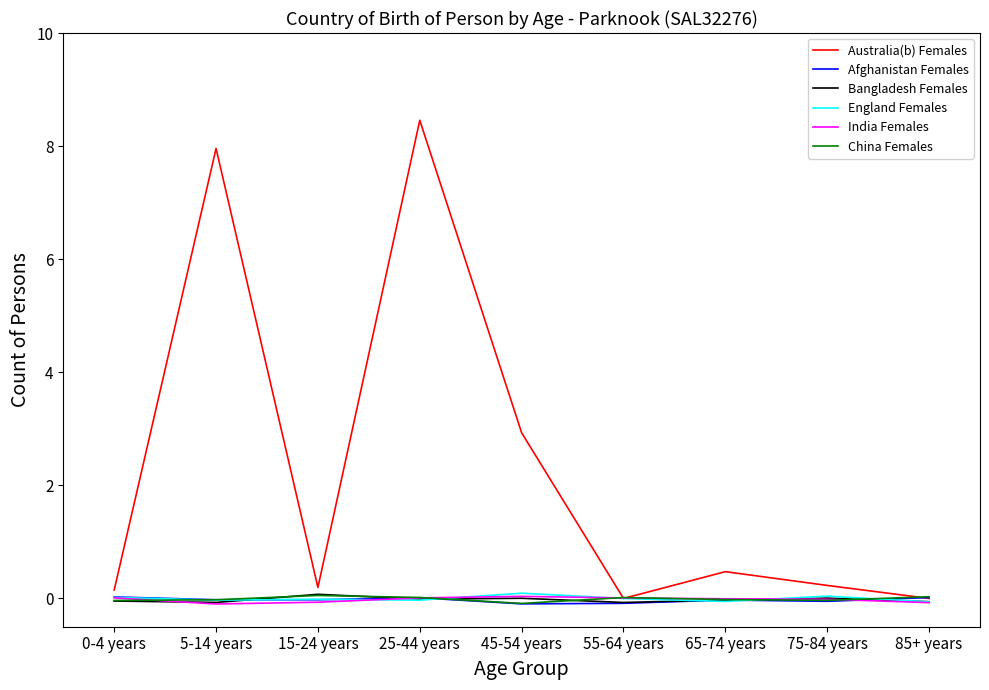

What is the minimum value for England Females?

-0.1